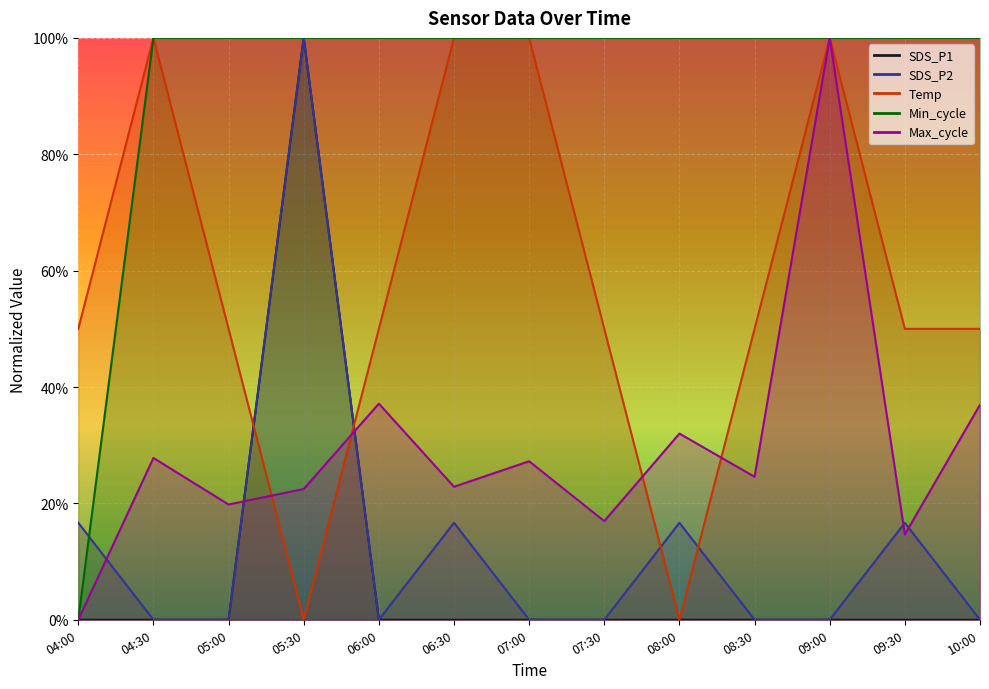

What is the spread (max minus min) of values at 04:00?

0.5